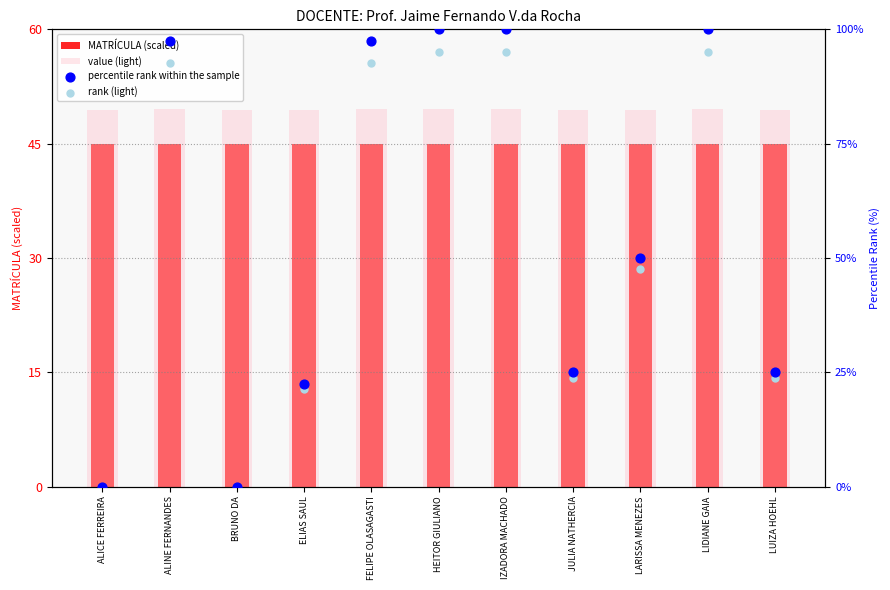

Is the value of percentile rank within the sample at HEITOR GIULIANO greater than the value of rank (light) at LIDIANE GAIA?

Yes